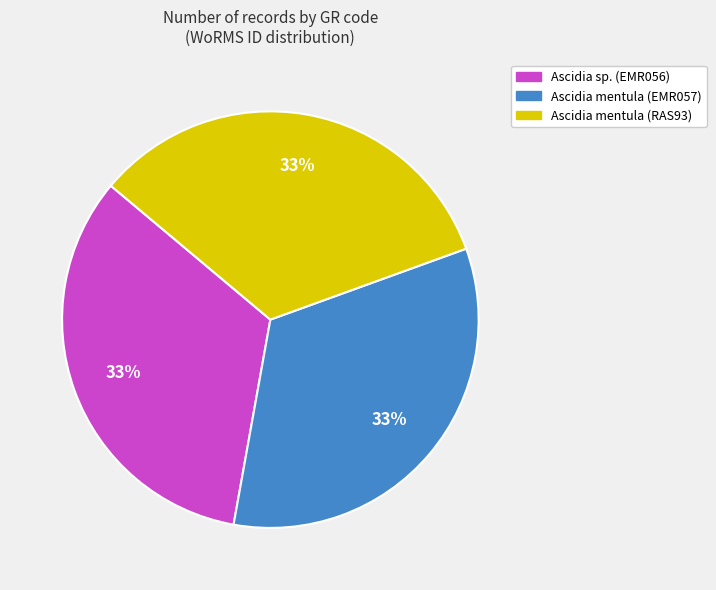

Is the sum of Ascidia sp. (EMR056) and Ascidia mentula (RAS93) greater than half?

Yes